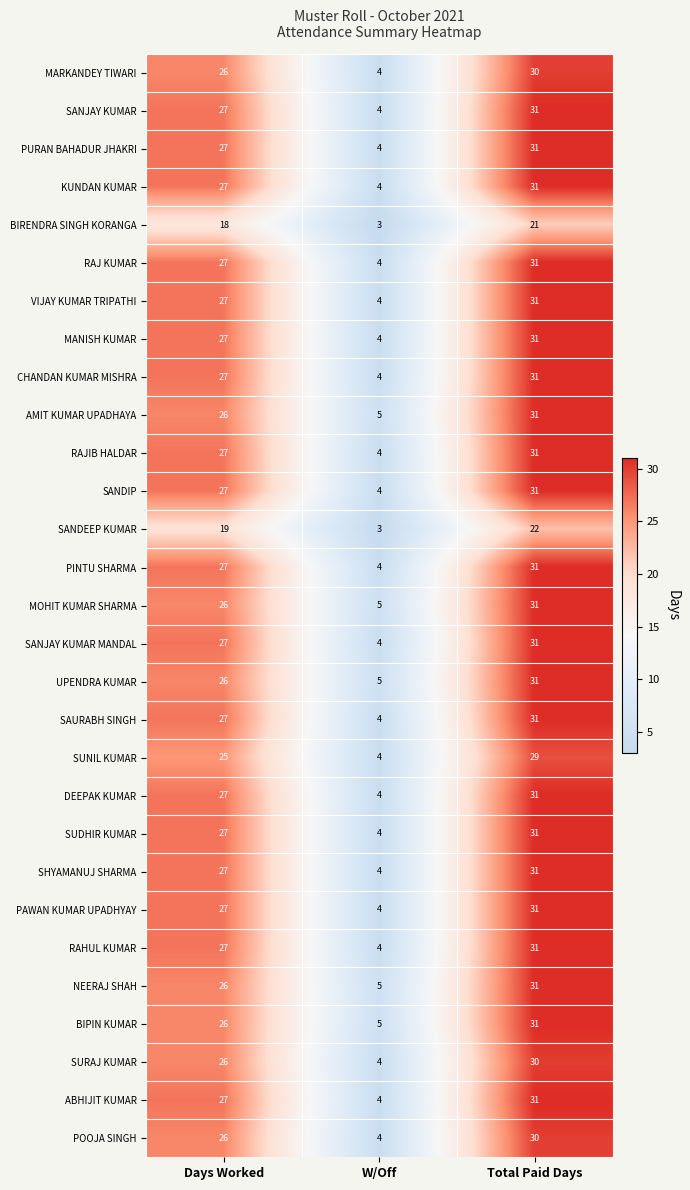

Which category has the highest value in the SANDIP series?

Total Paid Days